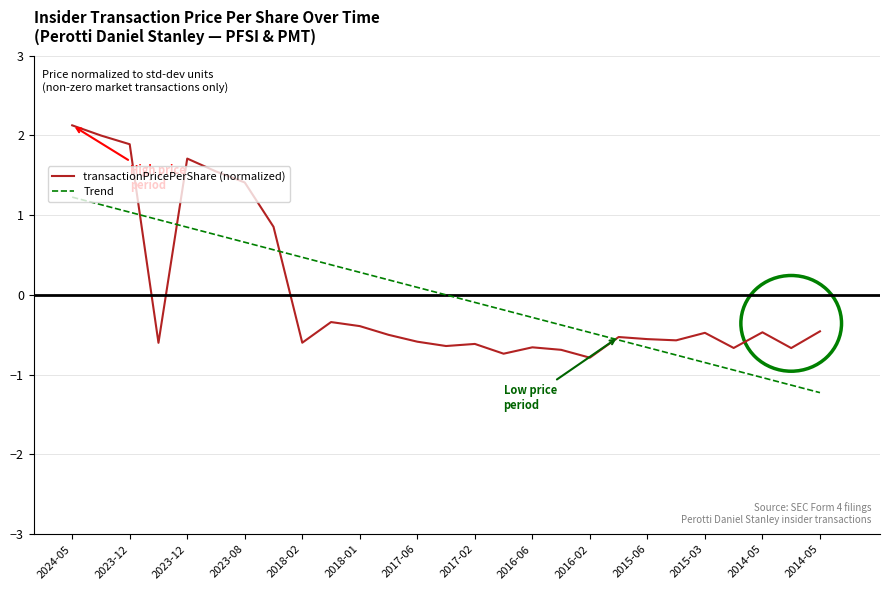

Which series has the largest range (max minus min)?

transactionPricePerShare (normalized)